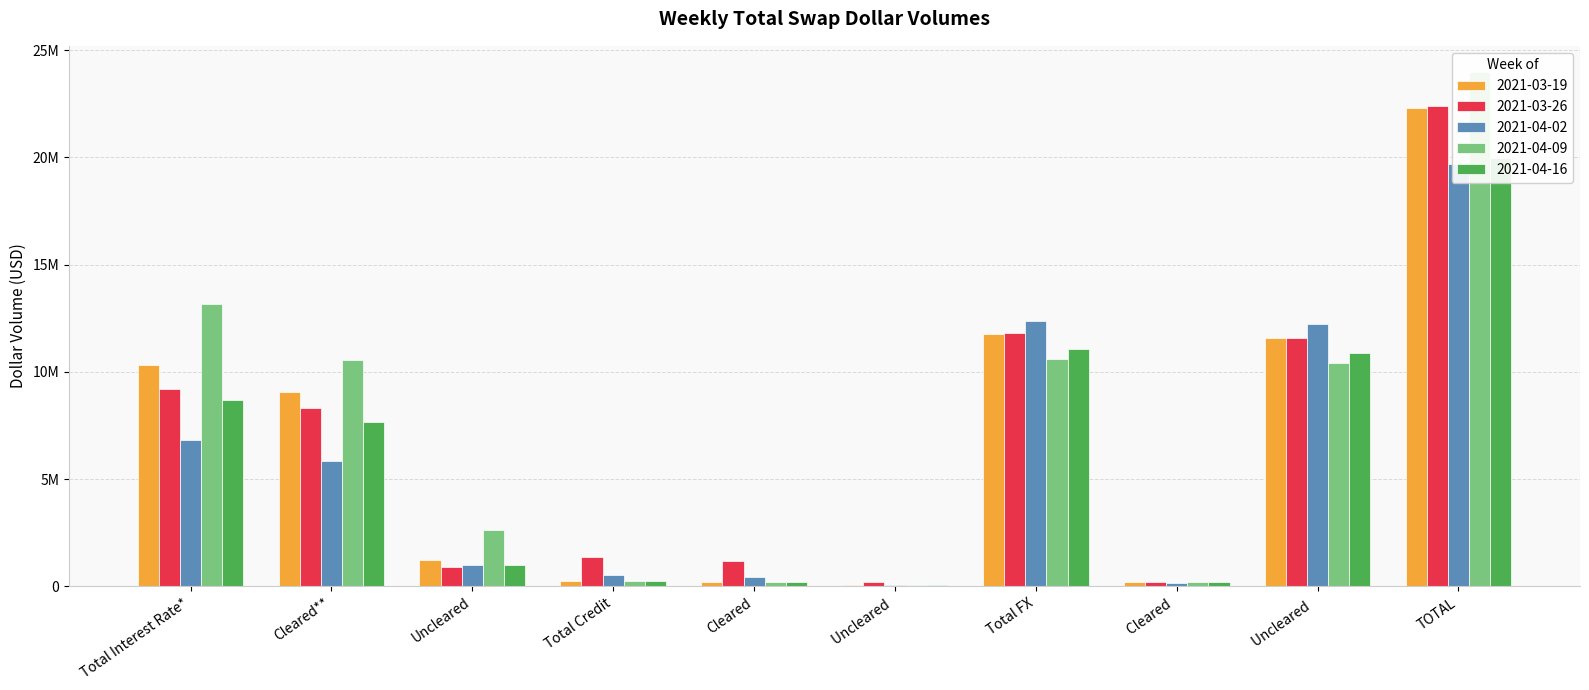

At which category does the chart reach its peak across all series?

TOTAL